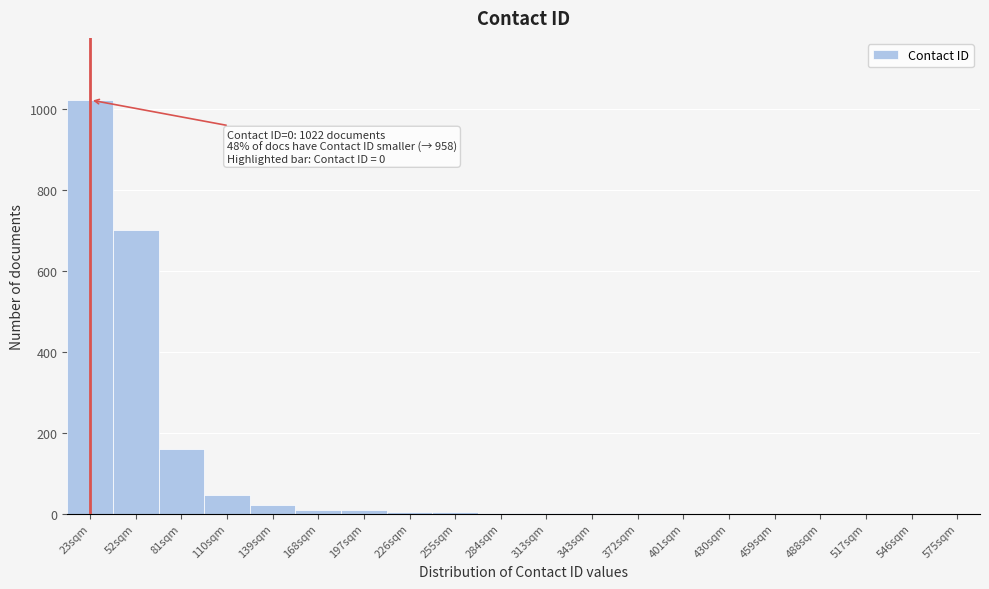

What is the maximum value shown in the chart?

1022